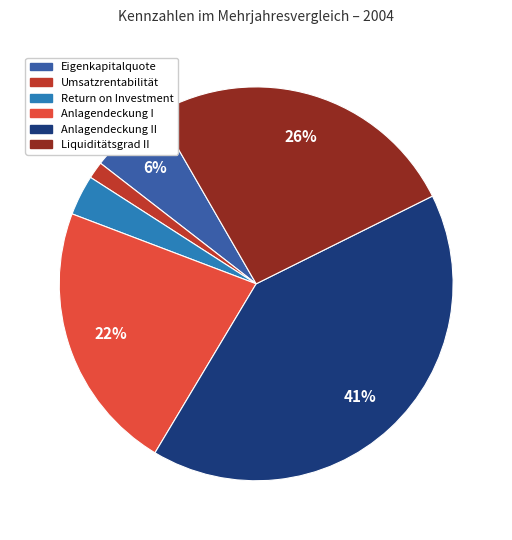

Which slice is the smallest?

Umsatzrentabilität